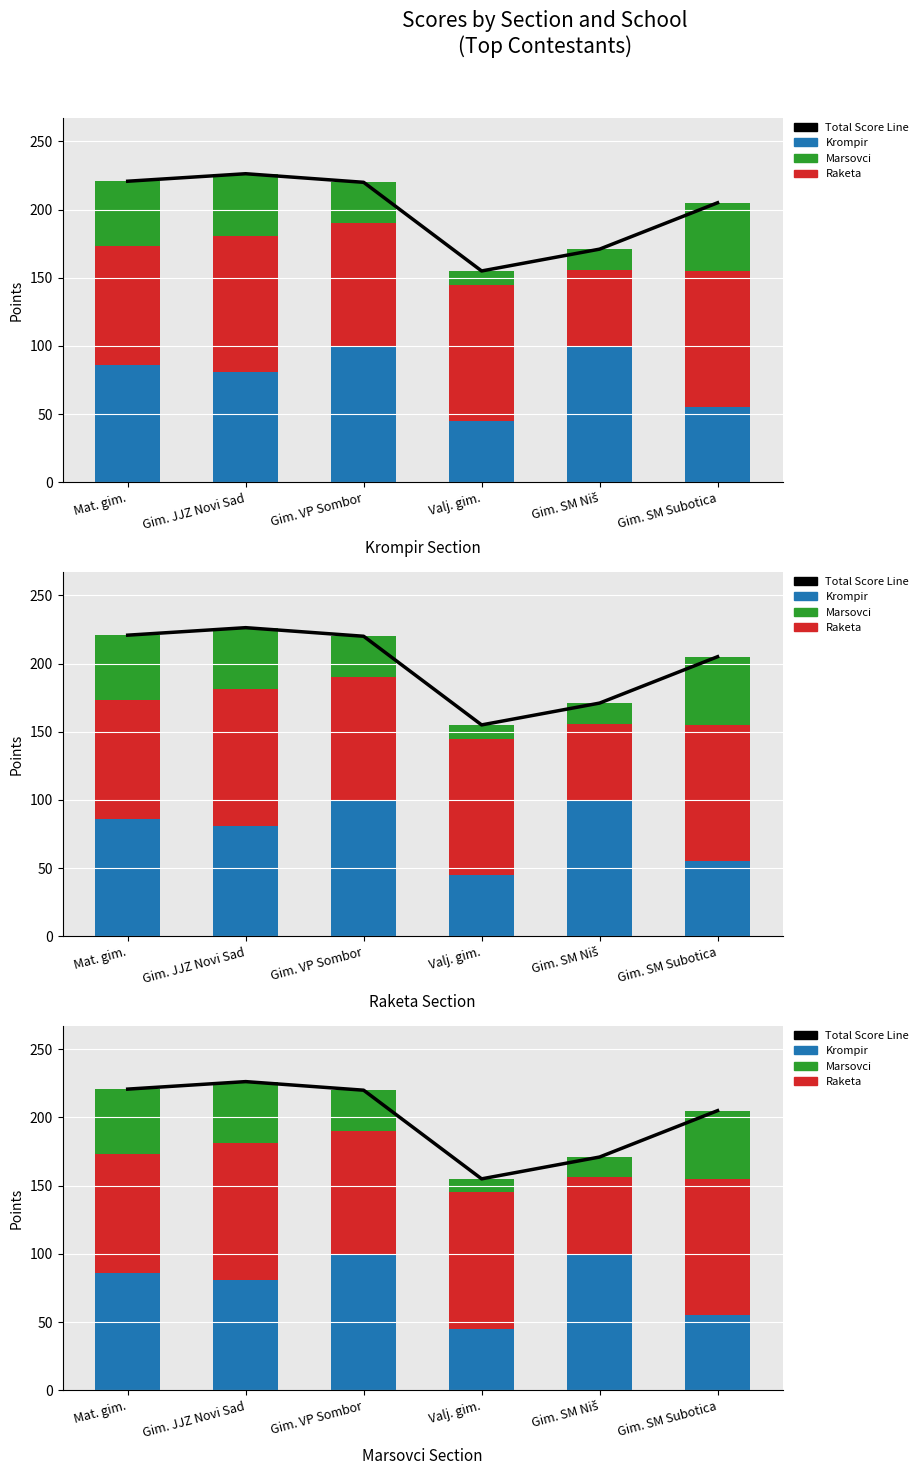

What is the label of the 3rd bar from the right?

Valj. gim.